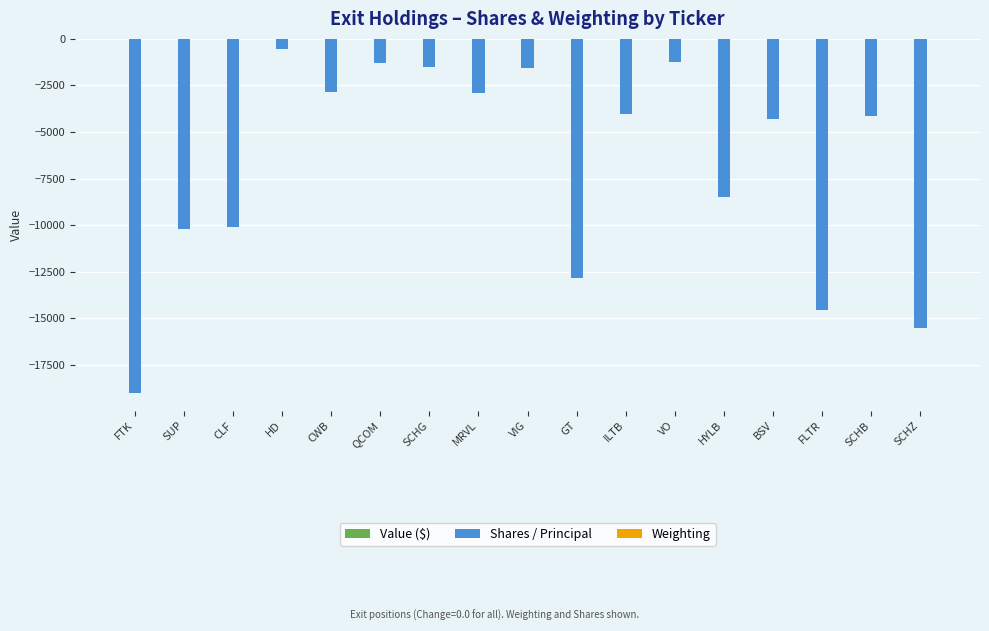

True or false: Shares / Principal has a value of -542.0 at HD.

True